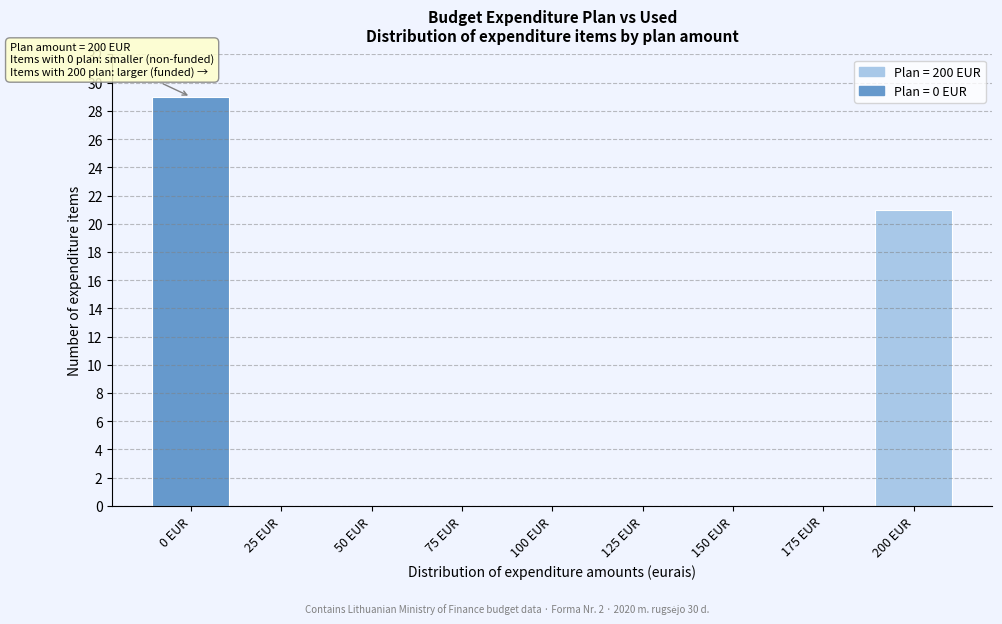

Reading right to left, transcribe all the data shown in this chart.

200 EUR=21	175 EUR=0	150 EUR=0	125 EUR=0	100 EUR=0	75 EUR=0	50 EUR=0	25 EUR=0	0 EUR=29